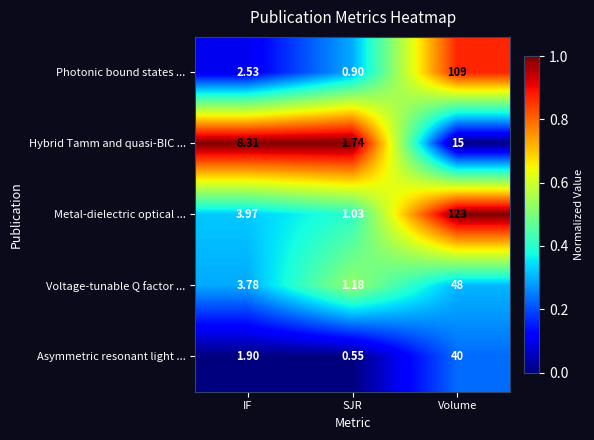

Which series has the largest total across all categories?

Metal-dielectric optical ...